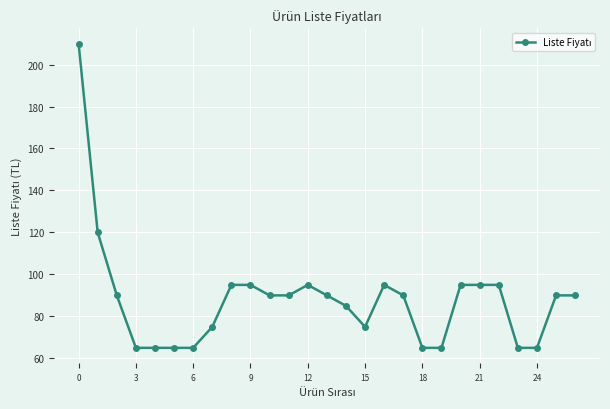

What is the sum of all values?

2380